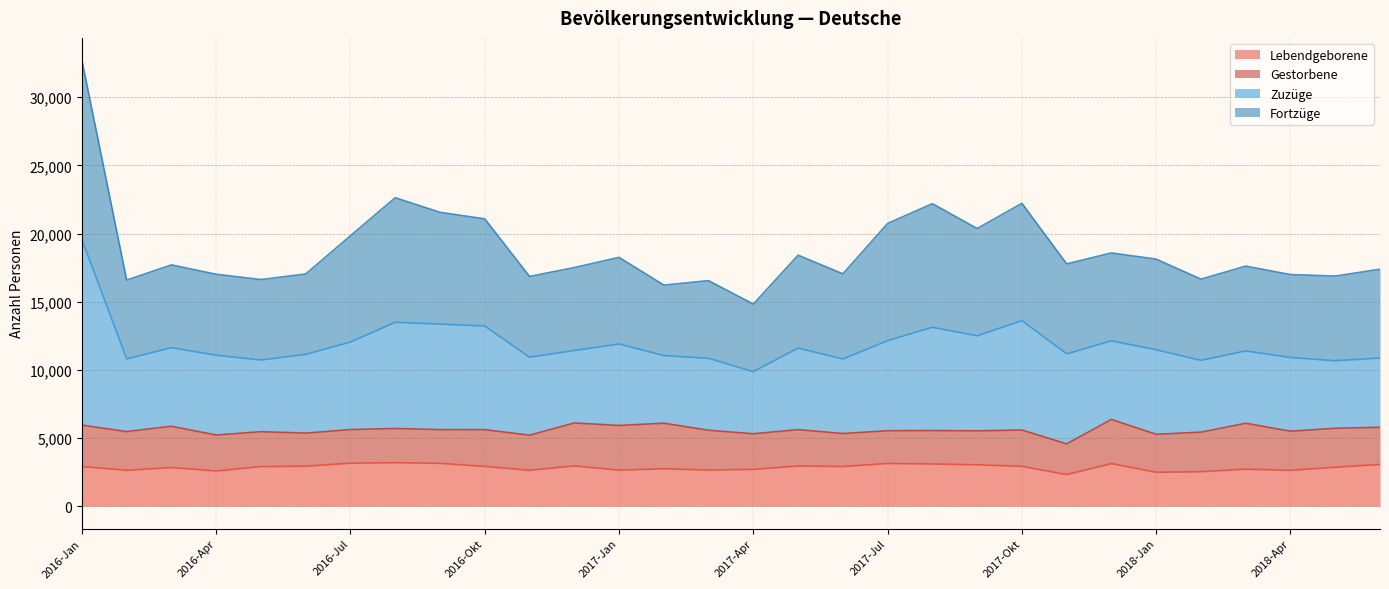

What is the label of the 12th point from the left?

2016-Dez